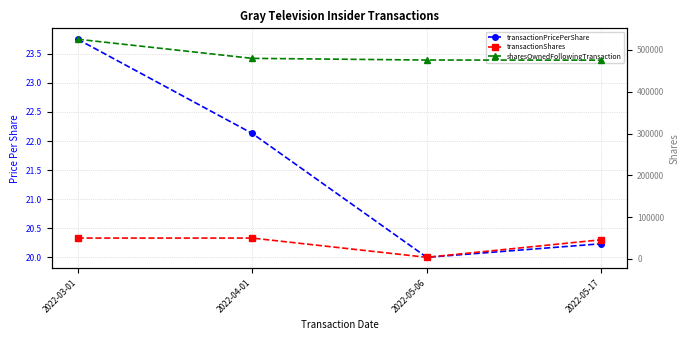

At which label is transactionPricePerShare closest to 21?

2022-05-17